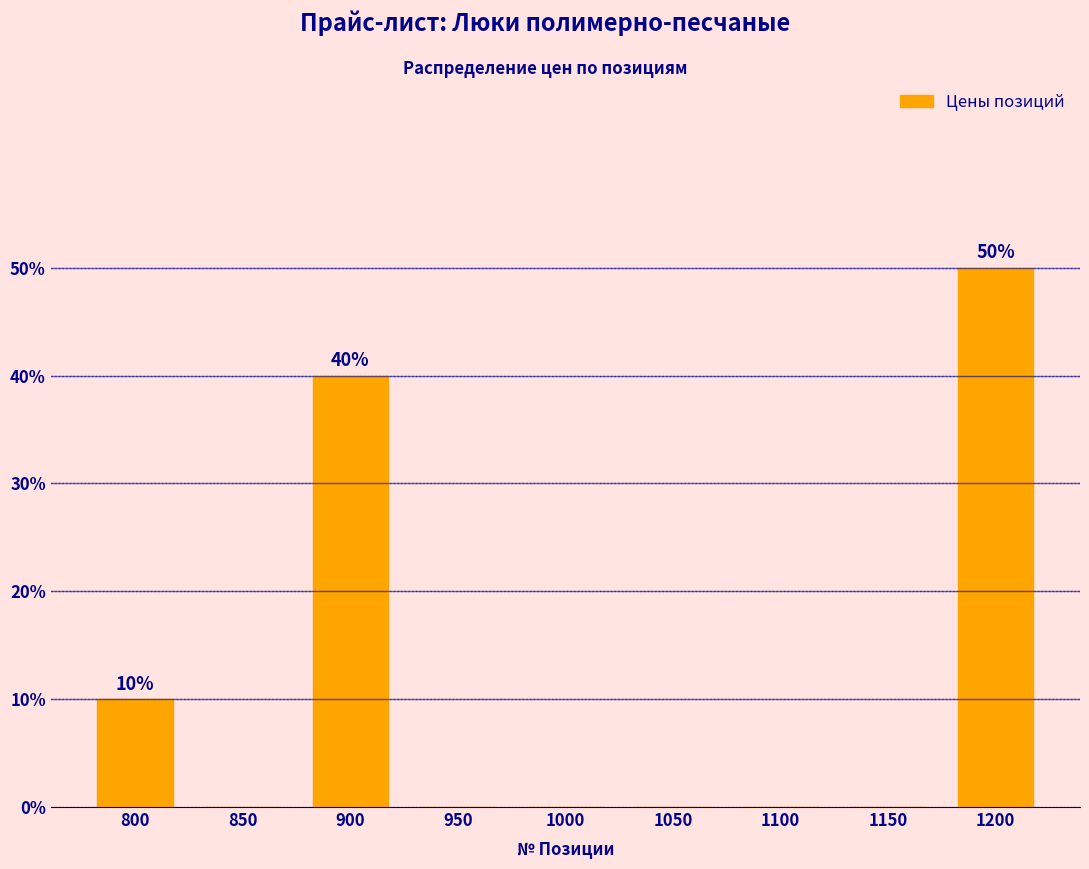

Reading left to right, what are all the values shown in this chart?

800=10	850=0	900=40	950=0	1000=0	1050=0	1100=0	1150=0	1200=50